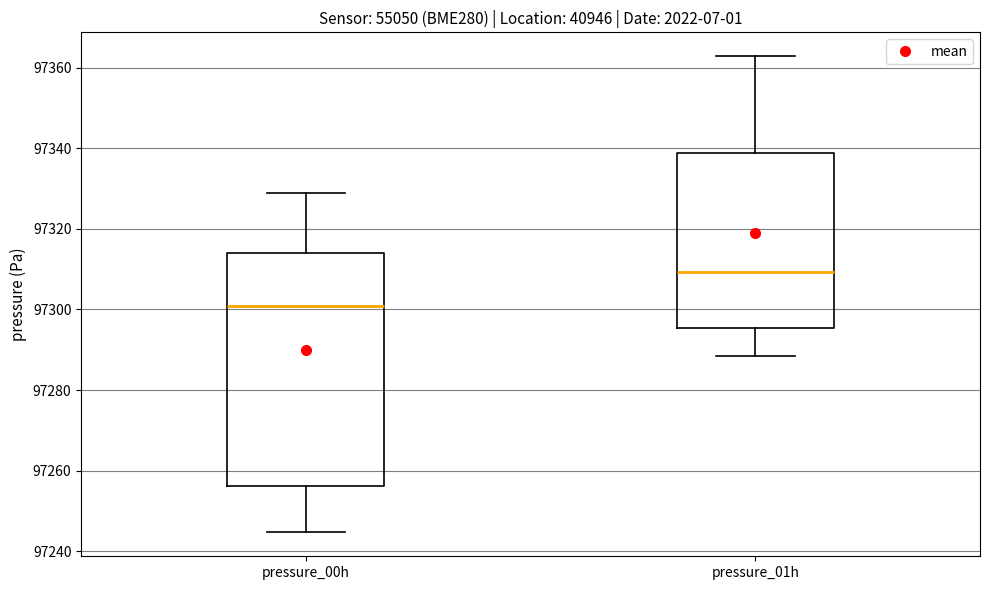

Reading left to right, transcribe this box plot: for each box, give where its median line is, the range the box spans, and where its two whiskers end, as read against the y-axis. The values are not printed on the chart, so give them approximately, as read against the axis.

pressure_00h: median 97300, box 97256 to 97314, whiskers 97244 to 97328
pressure_01h: median 97310, box 97296 to 97338, whiskers 97288 to 97362